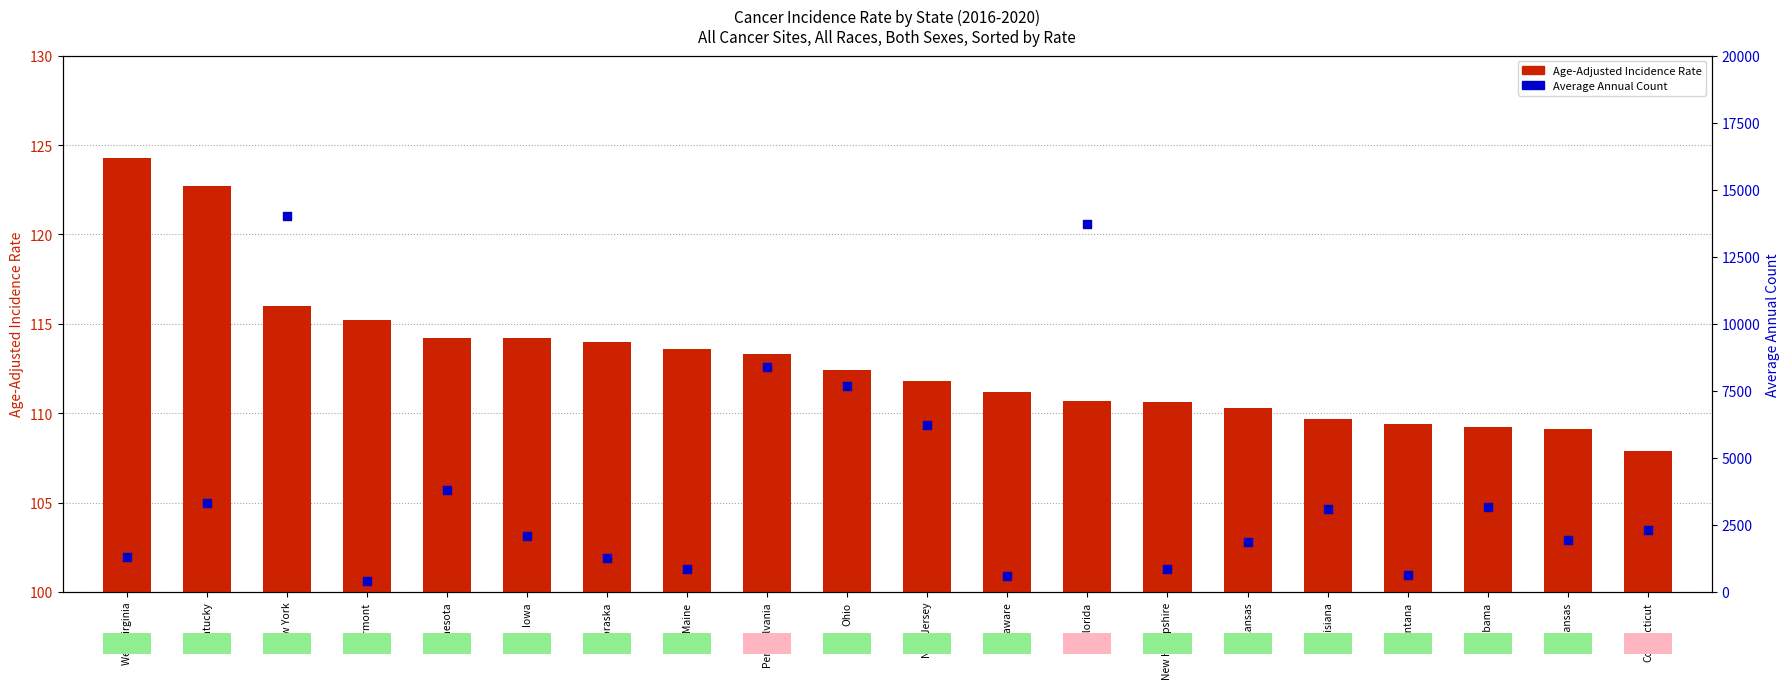

At which category is the sum across all series the highest?

New York